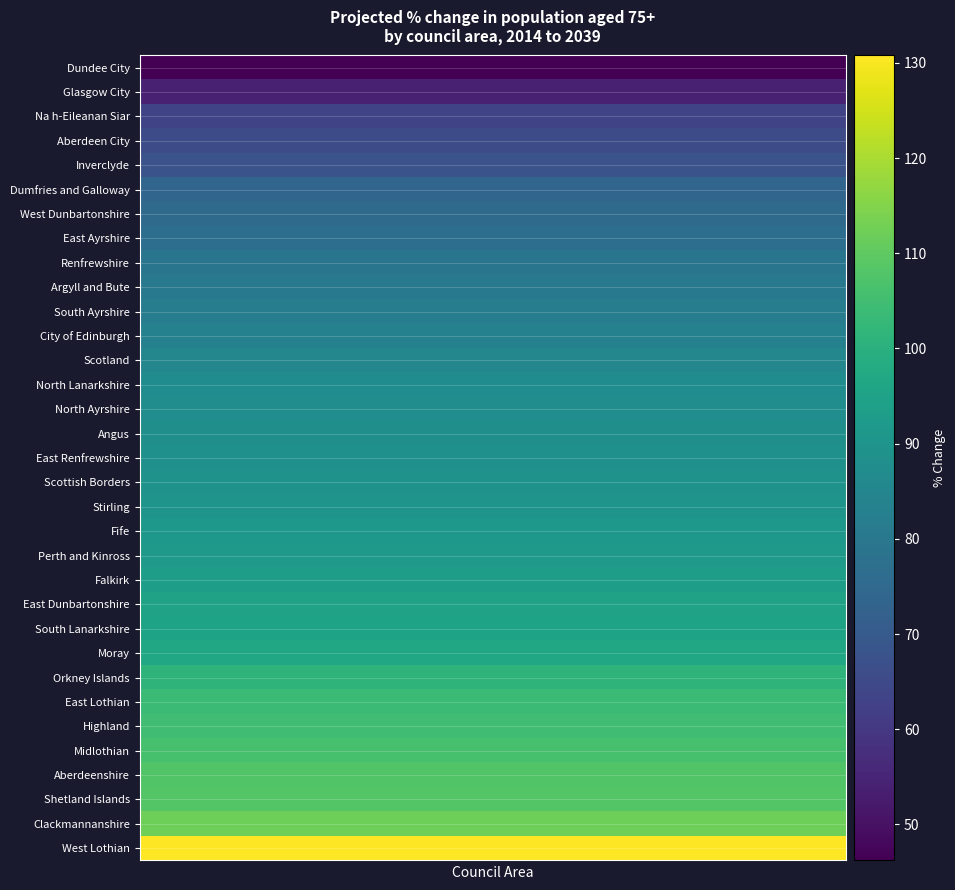

Where is the data nearest to the value 88?

15